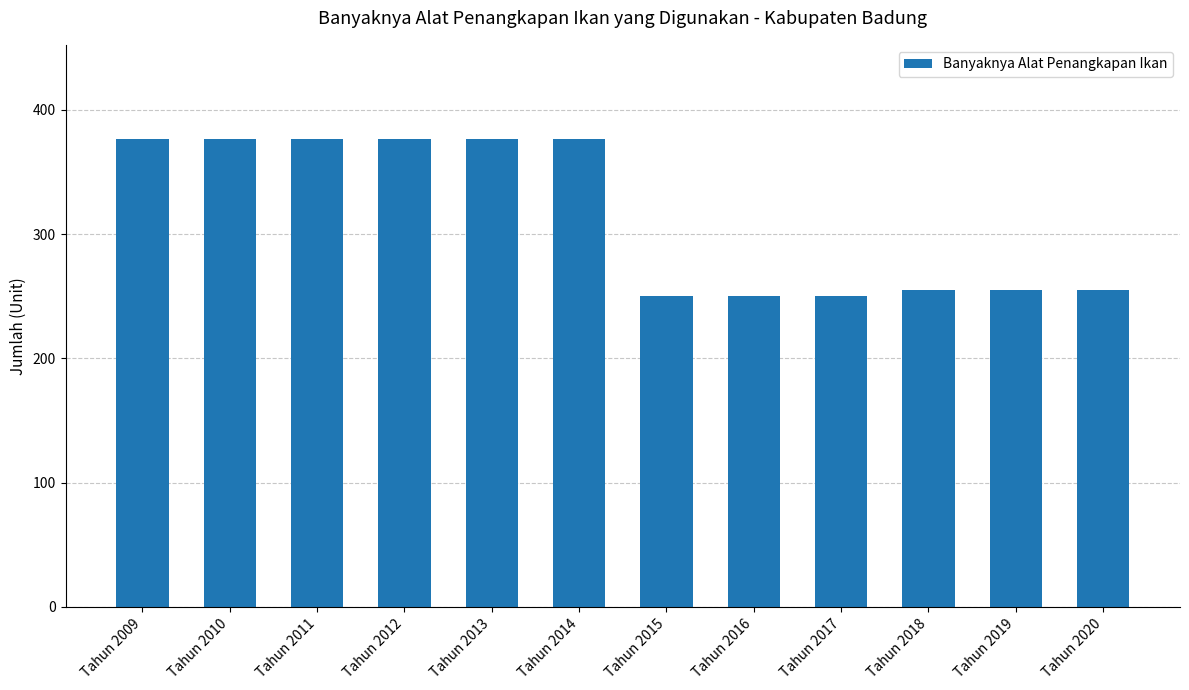

Reading left to right, extract all data points from this chart.

377	377	377	377	377	377	250	250	250	255	255	255